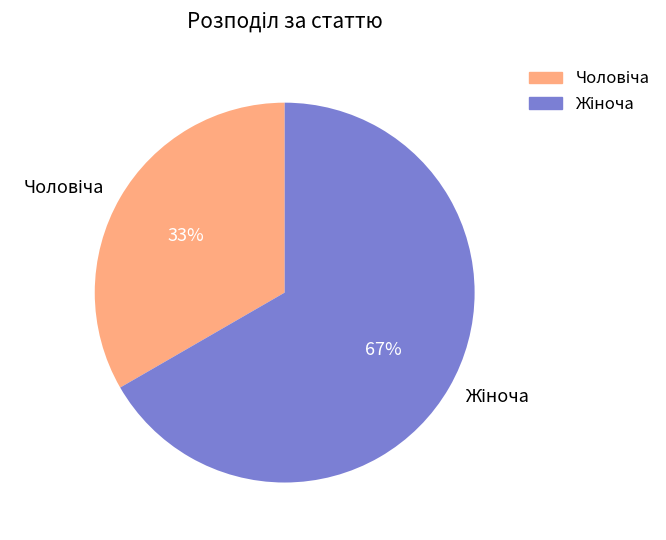

To the nearest percent, what is the average slice percentage?

50%